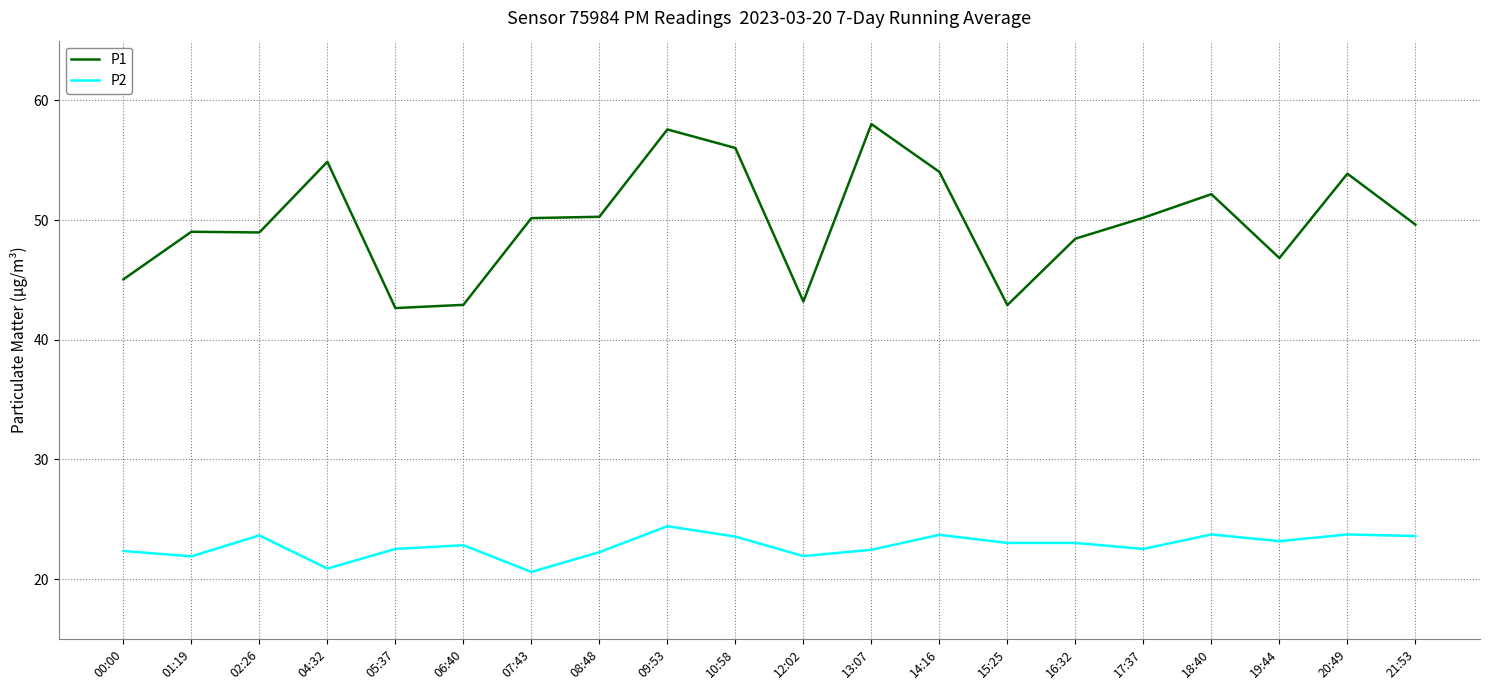

What position from the right is 18:40?

4